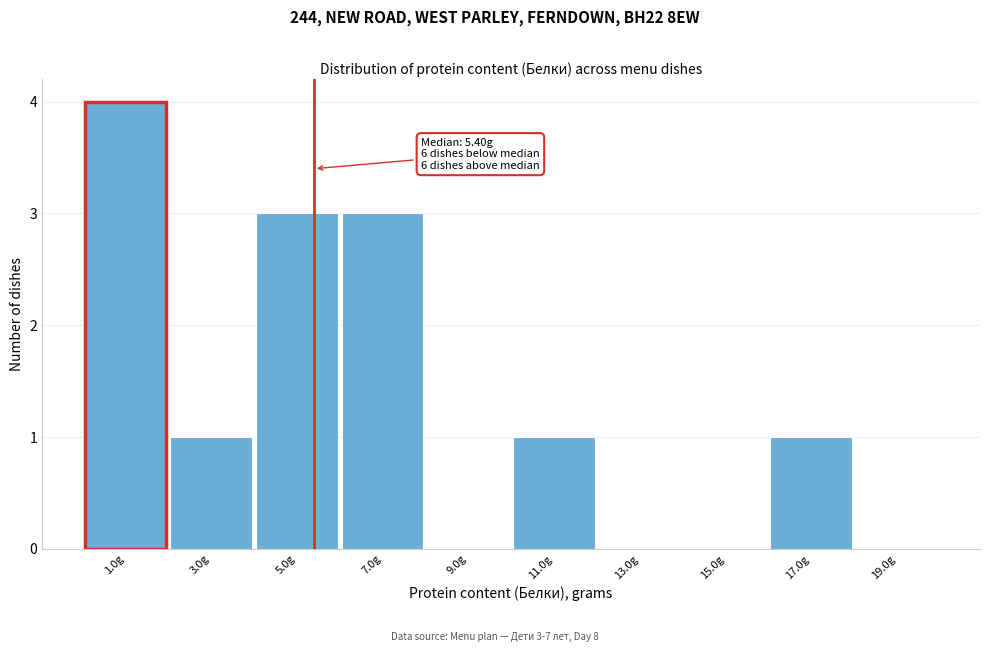

Which range on the x-axis has the tallest bar?

0 to 2